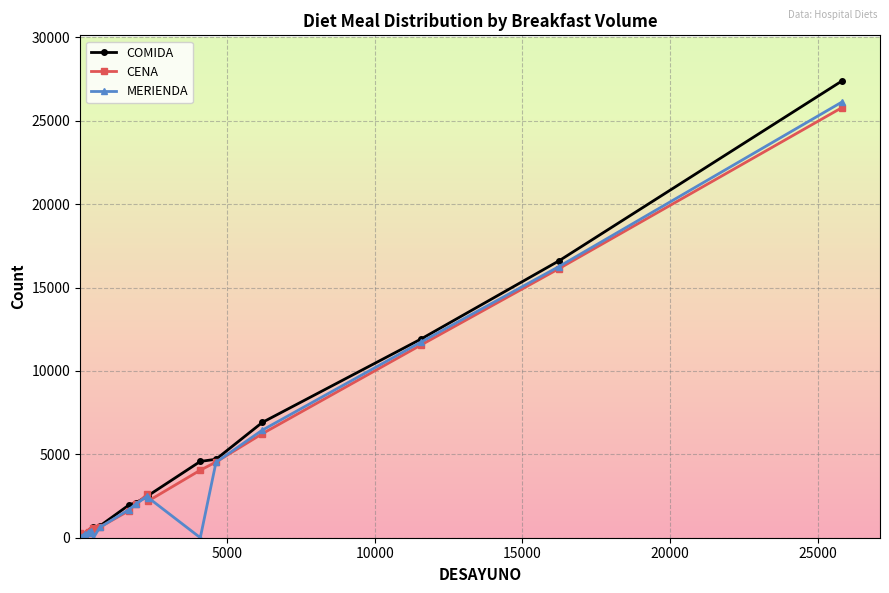

What is the highest value of the CENA series?

25787